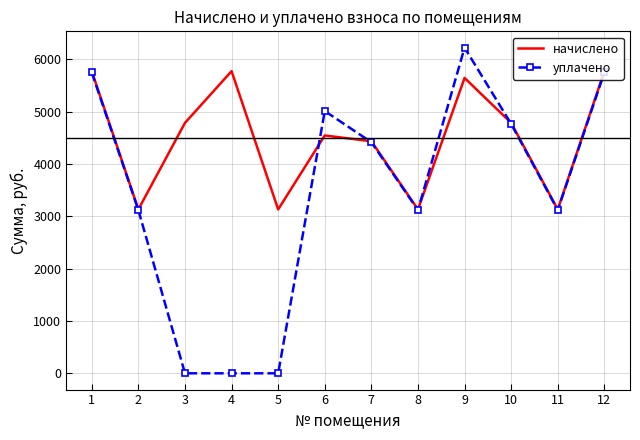

The value of начислено at 5 is 3130.3. True or false?

True